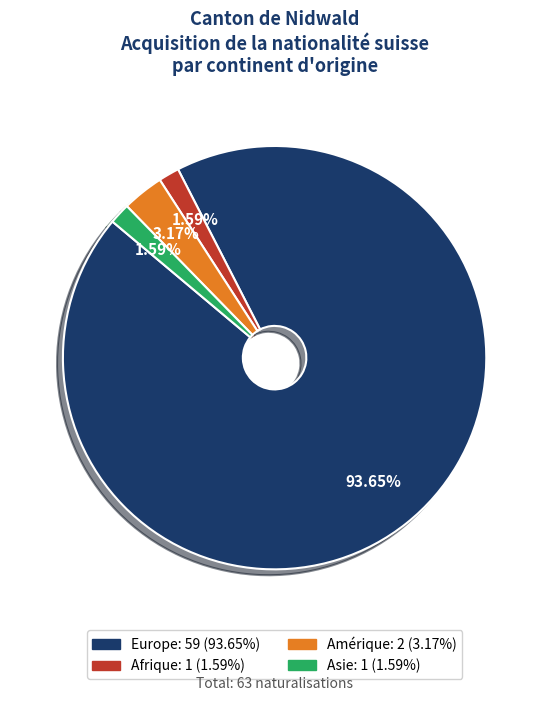

Which has a higher value, Europe or Asie?

Europe